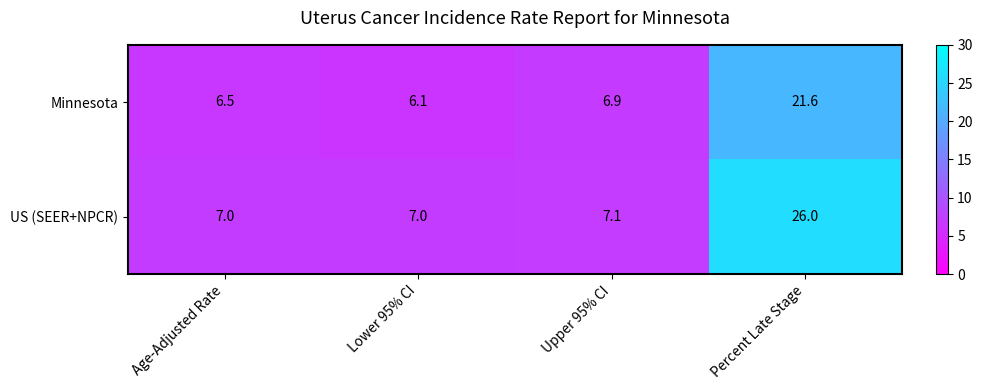

At which category is the sum across all series the highest?

Percent Late Stage